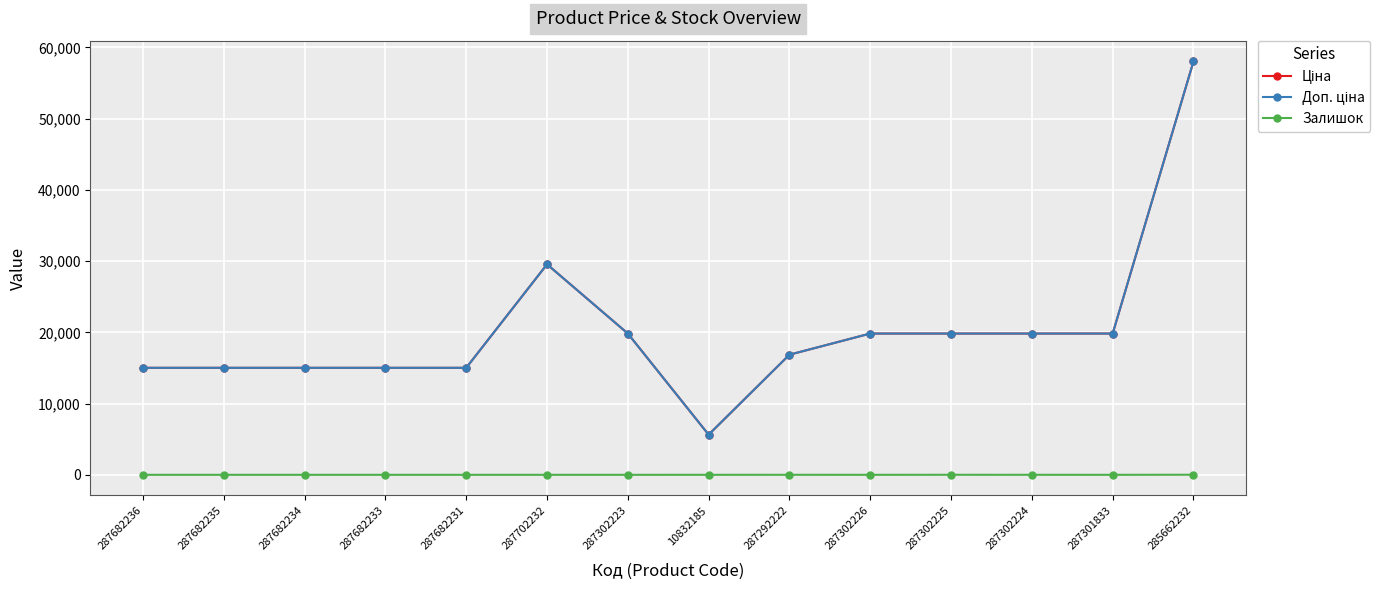

What is the sum of all Залишок values?

29.0